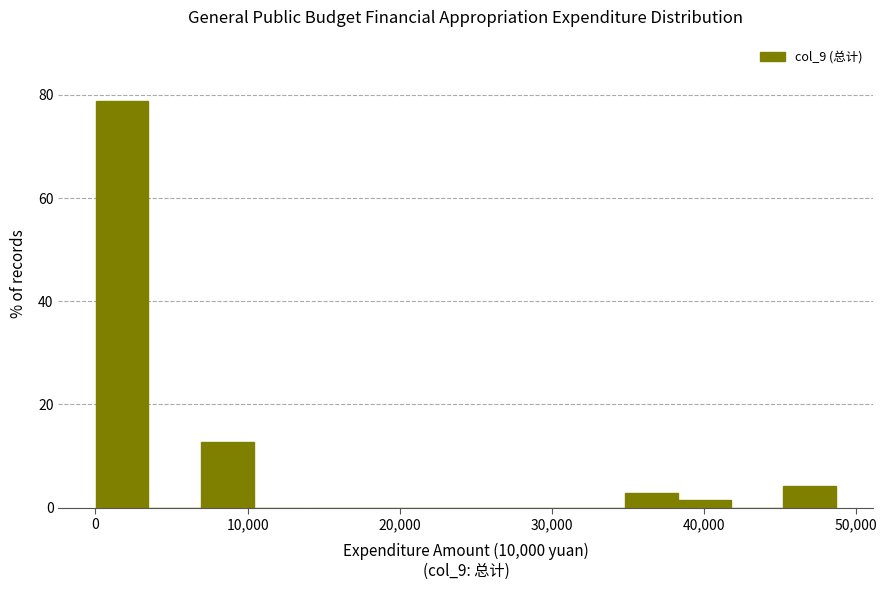

Read against the x-axis, roughly where is the centre of the tallest bar?

2000